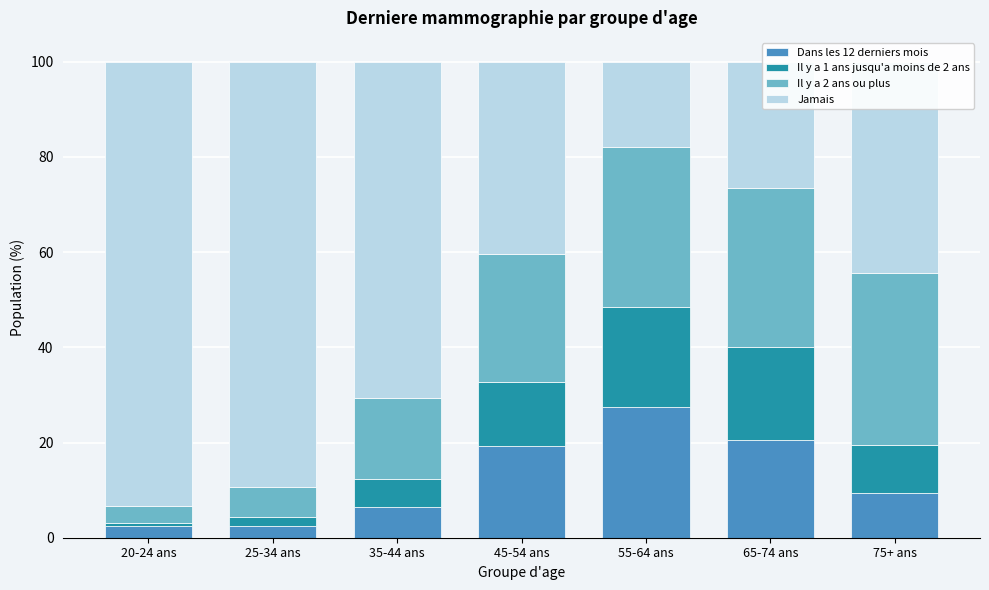

At which label does Dans les 12 derniers mois reach its peak?

55-64 ans